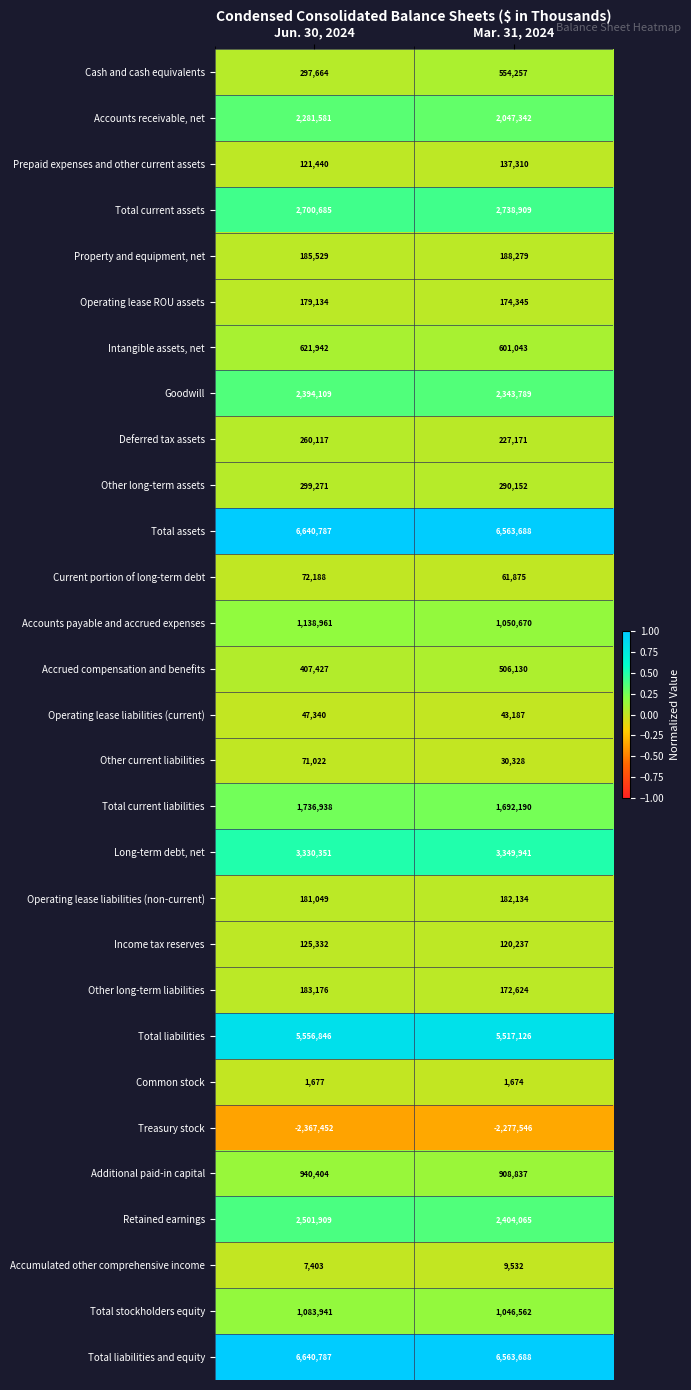

At how many categories does at least one series exceed 0?

2